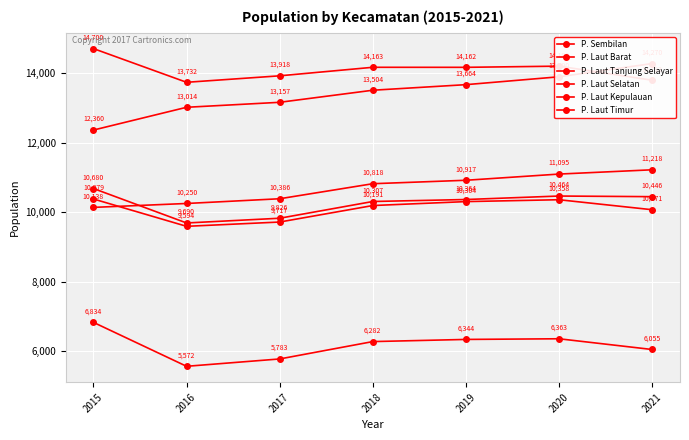

In P. Laut Barat, how many points are lower than both neighbors (excluding endpoints)?

1